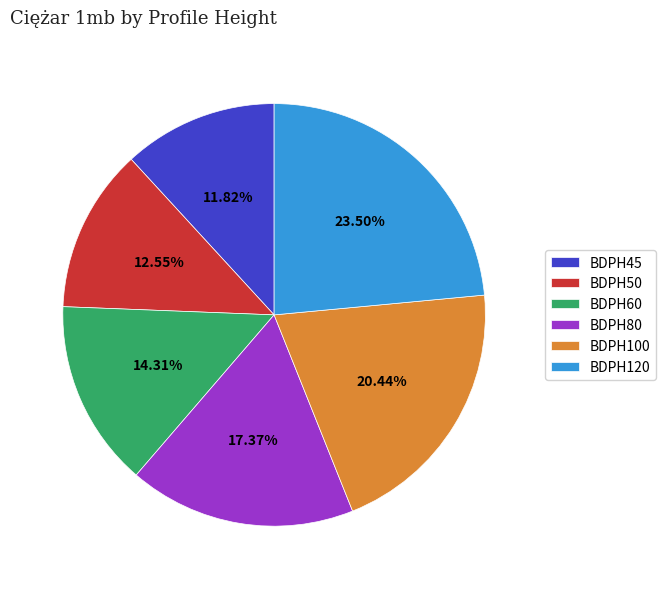

What portion of the pie excludes BDPH45?

88.2%